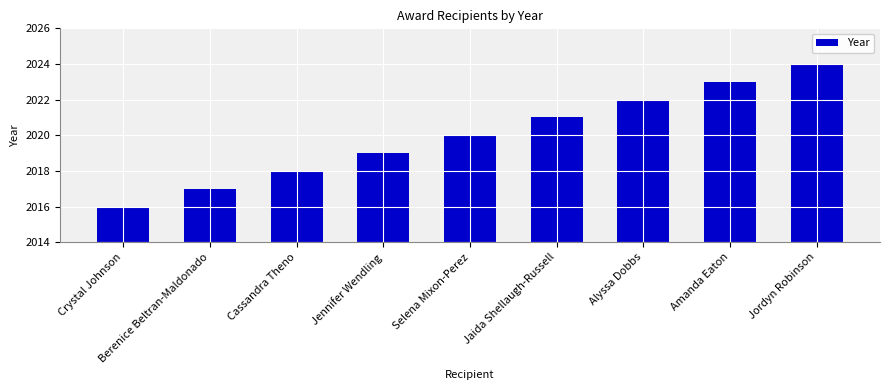

What position from the right is Amanda Eaton?

2